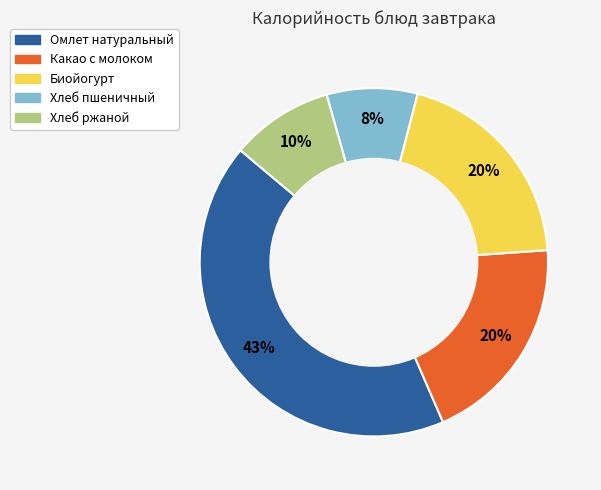

Does Биойогурт represent more than half of the total?

No